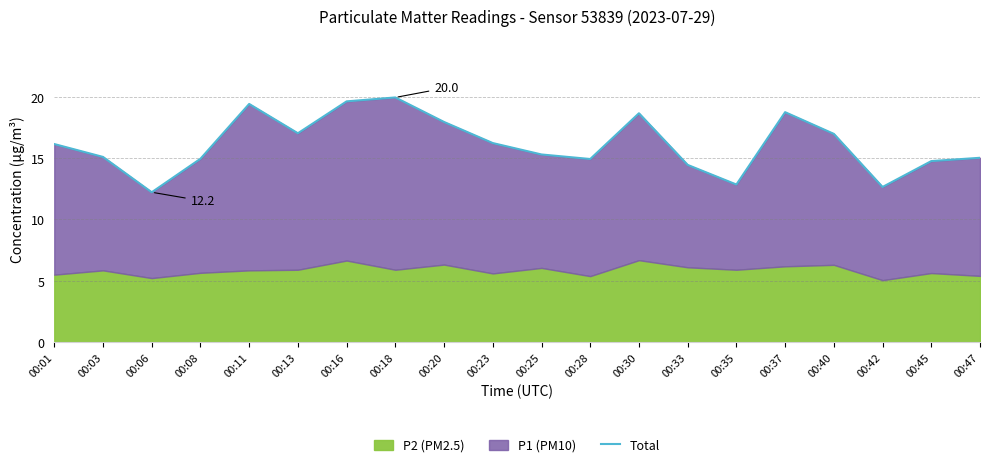

What is the smallest value displayed?

12.2